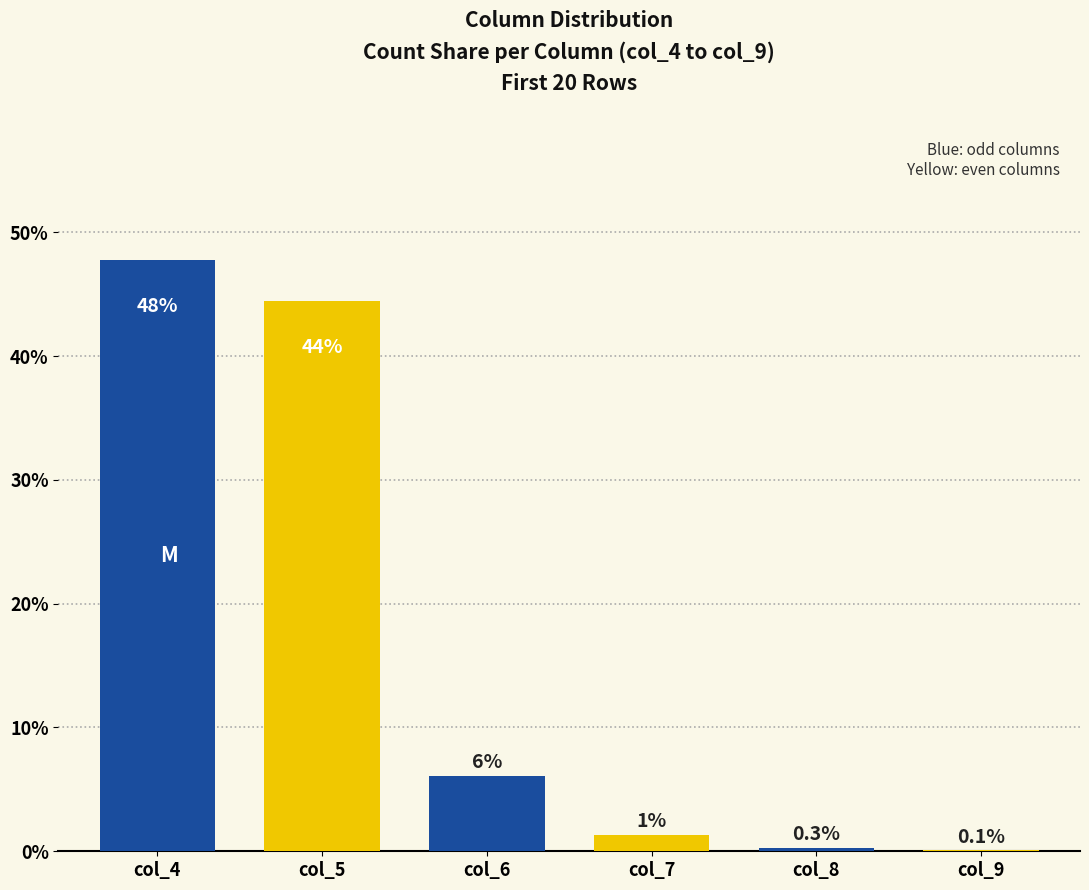

Are the bars horizontal?

No